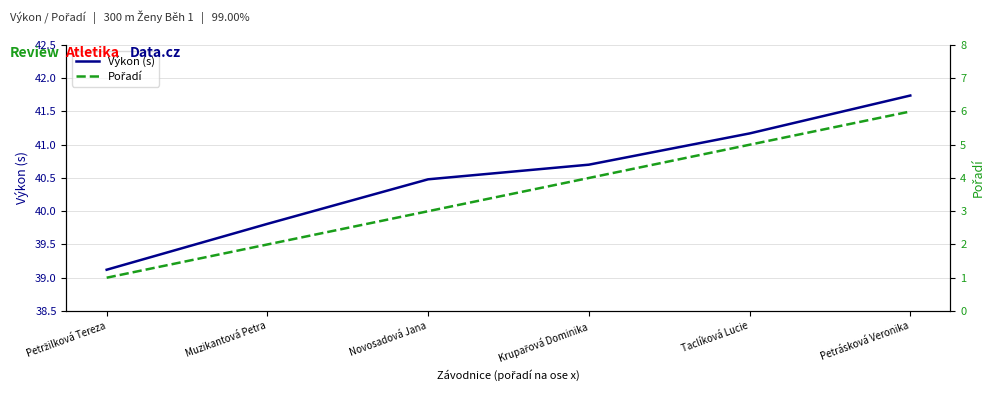

Where is Výkon (s) nearest to the value 40?

Muzikantová Petra